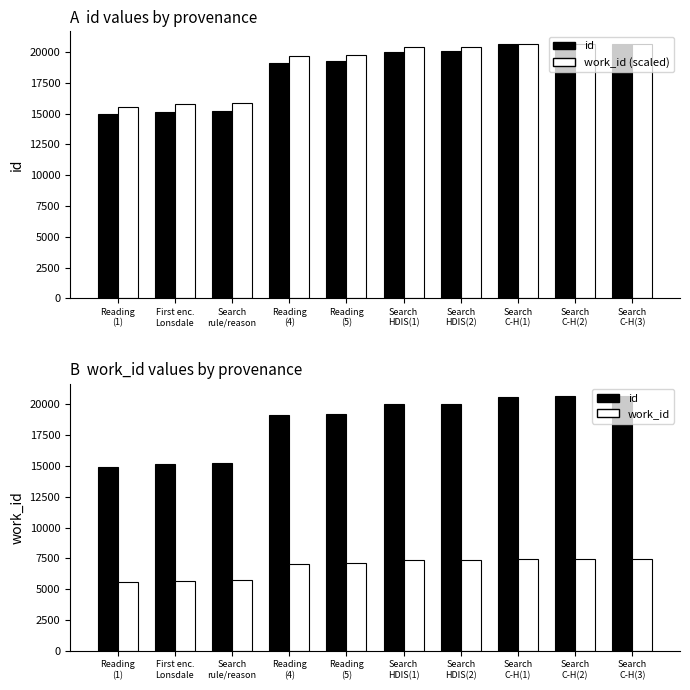

How many groups of bars are there?

10